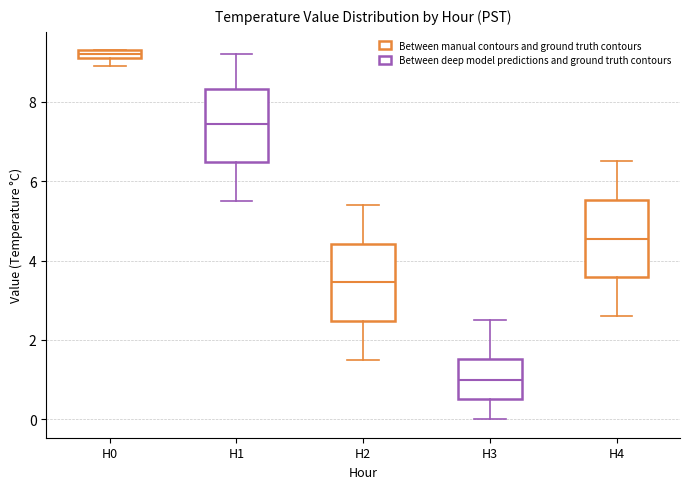

Which box has the highest median line?

H0